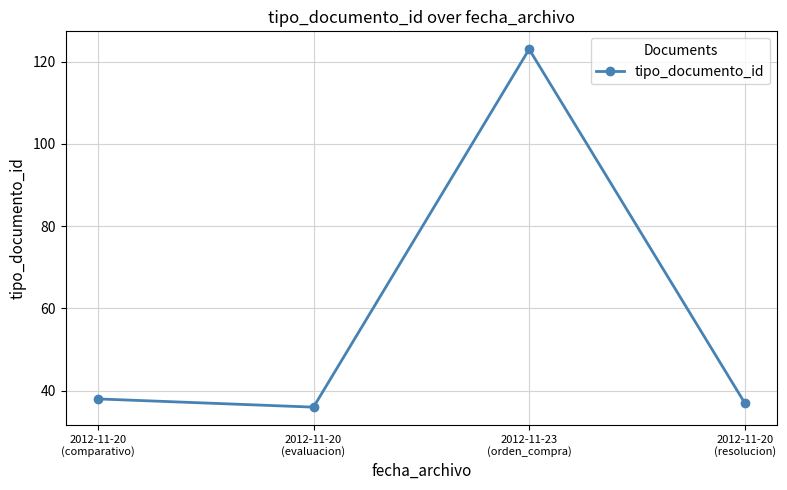

Reading left to right, what are all the values shown in this chart?

2012-11-20
(comparativo)=38	2012-11-20
(evaluacion)=36	2012-11-23
(orden_compra)=123	2012-11-20
(resolucion)=37